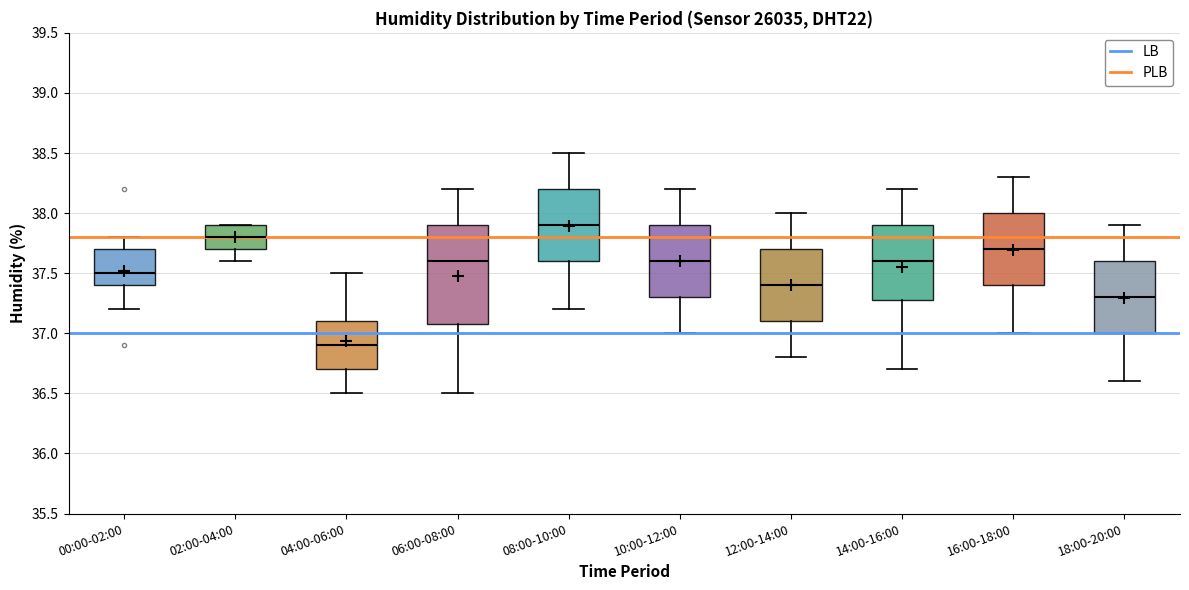

Comparing the boxes themselves (not the whiskers), which one is the tallest?

06:00-08:00